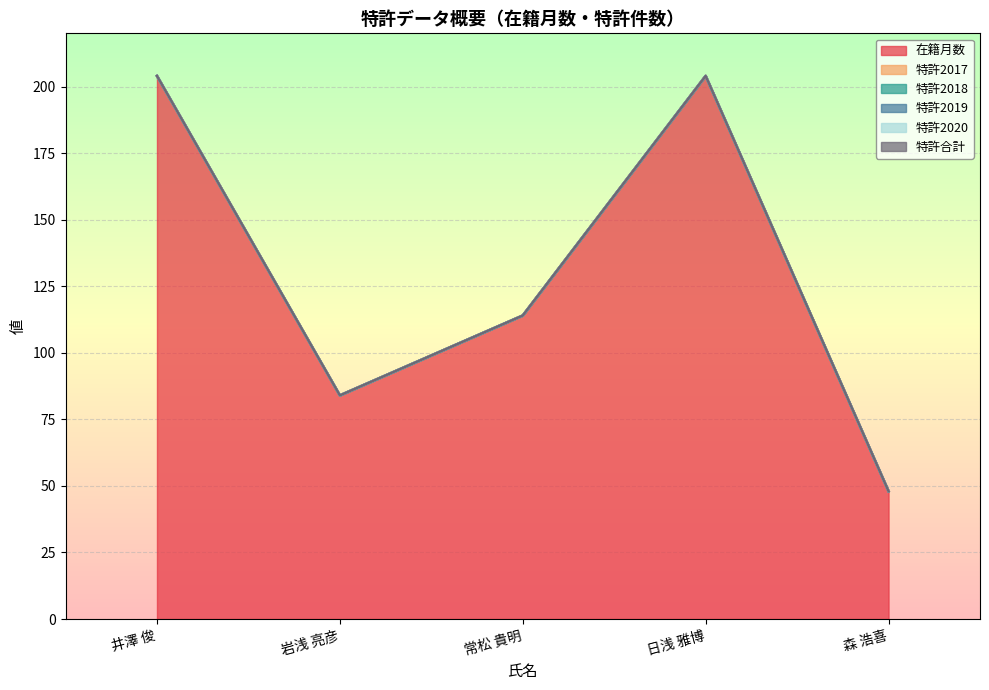

What is the total value across all series at 岩浅 亮彦?

84